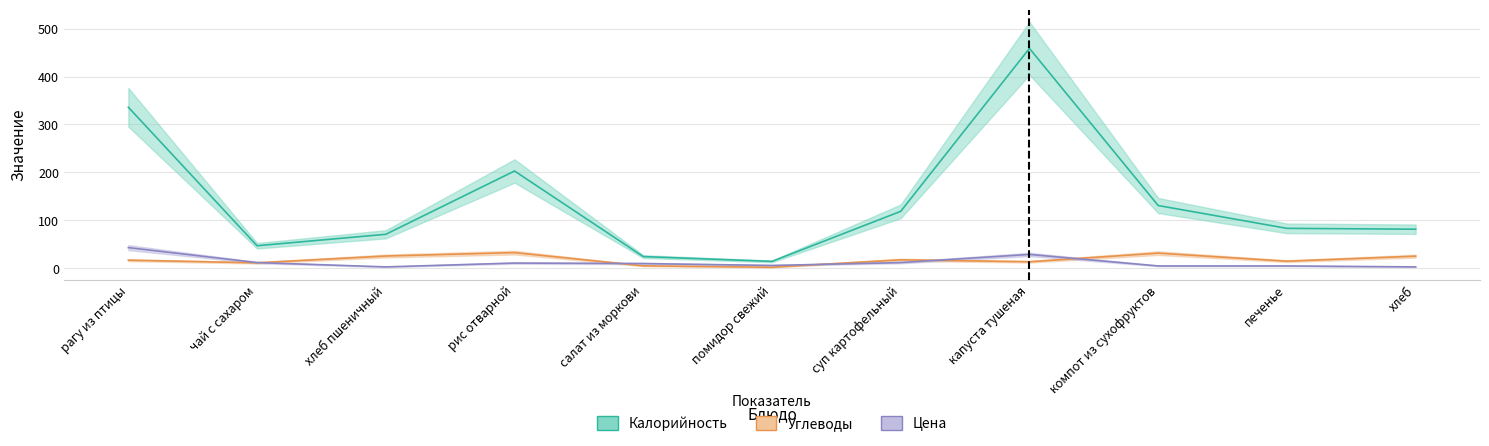

True or false: Цена and Калорийность intersect in this chart.

False